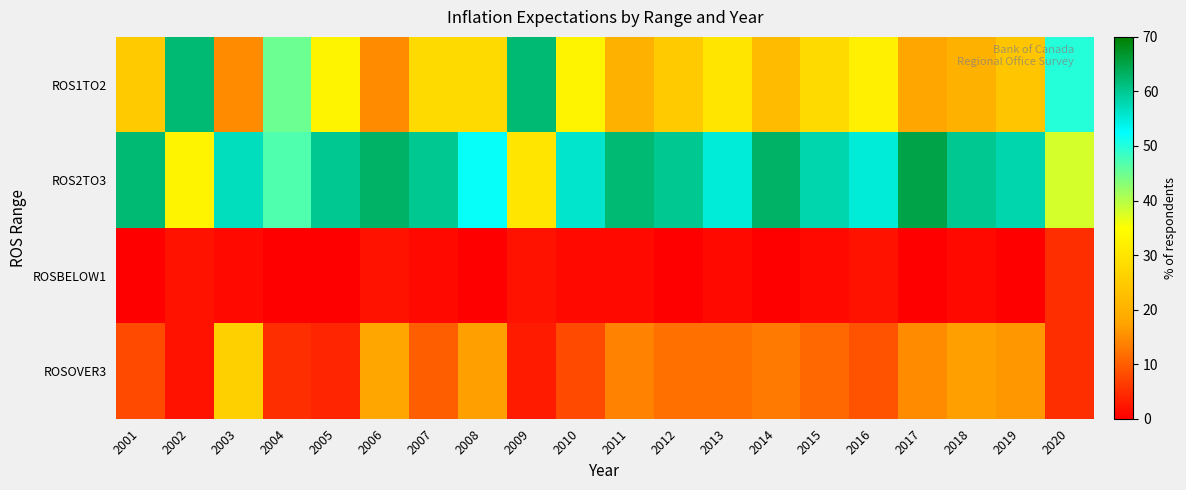

What is the spread (max minus min) of values at 2013?

54